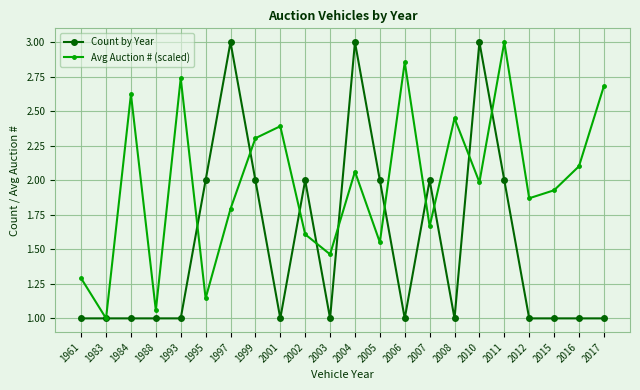

What is the average value of the Avg Auction # (scaled) series?

2.0